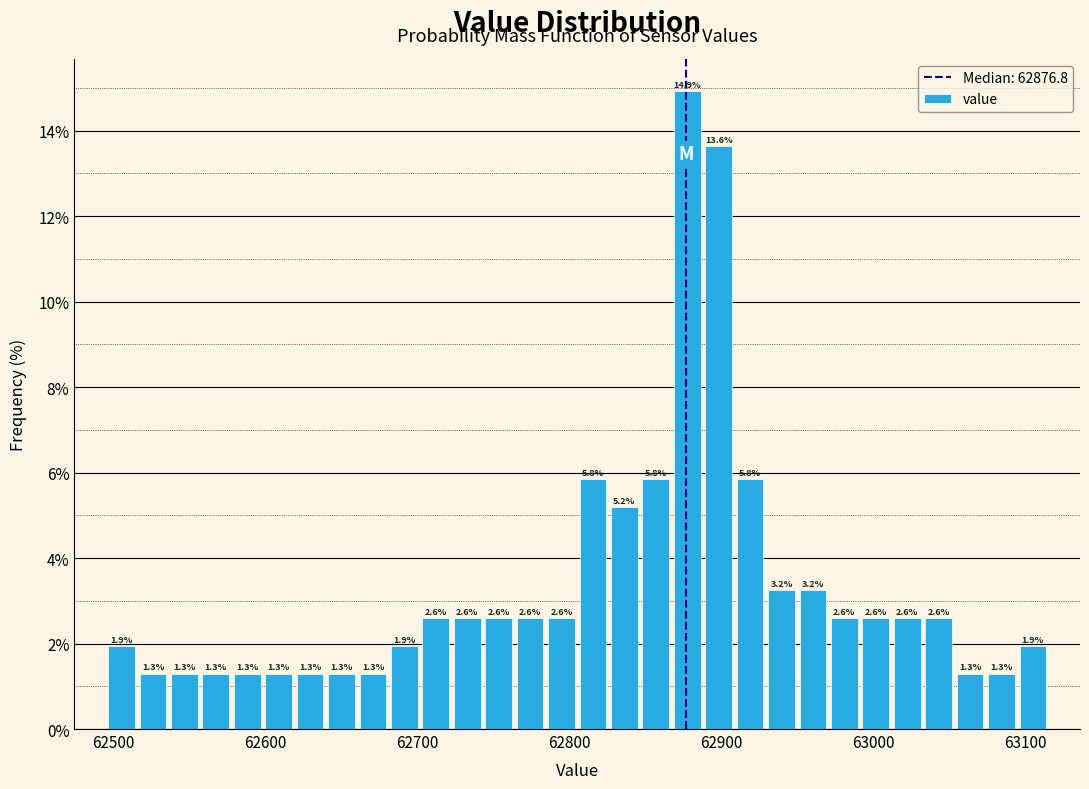

Around what value on the x-axis is the tallest bar? Give the approximate position of its centre, as read against the axis.

62880